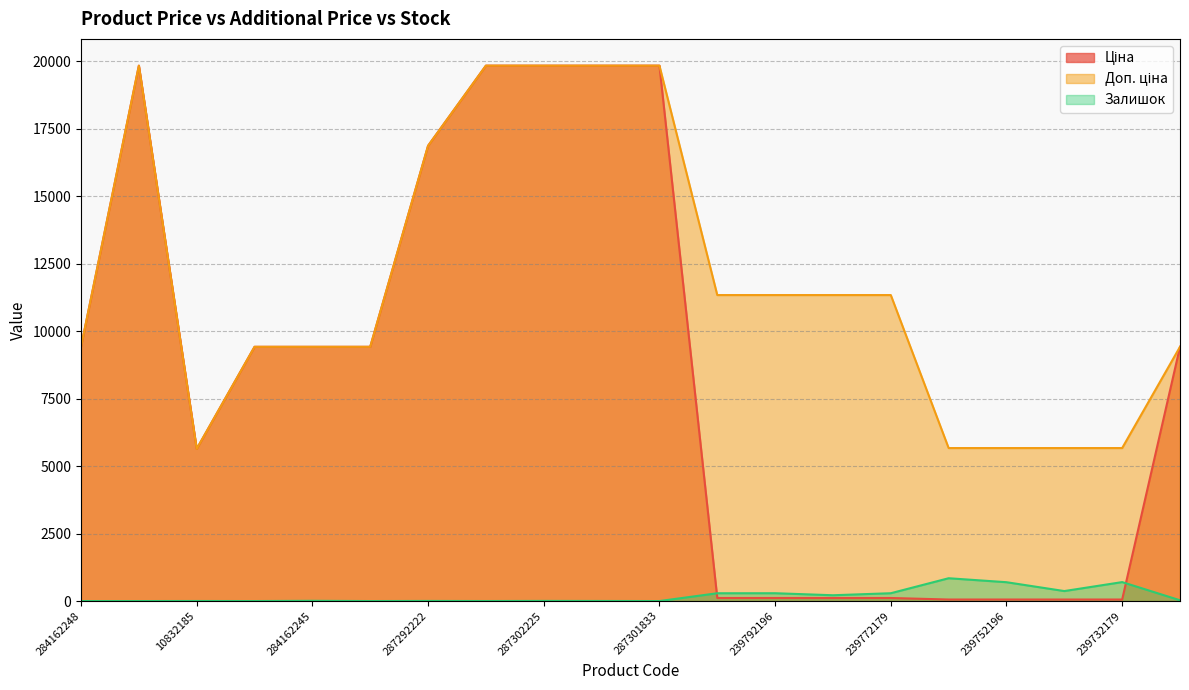

In Залишок, how many points are lower than both neighbors (excluding endpoints)?

6